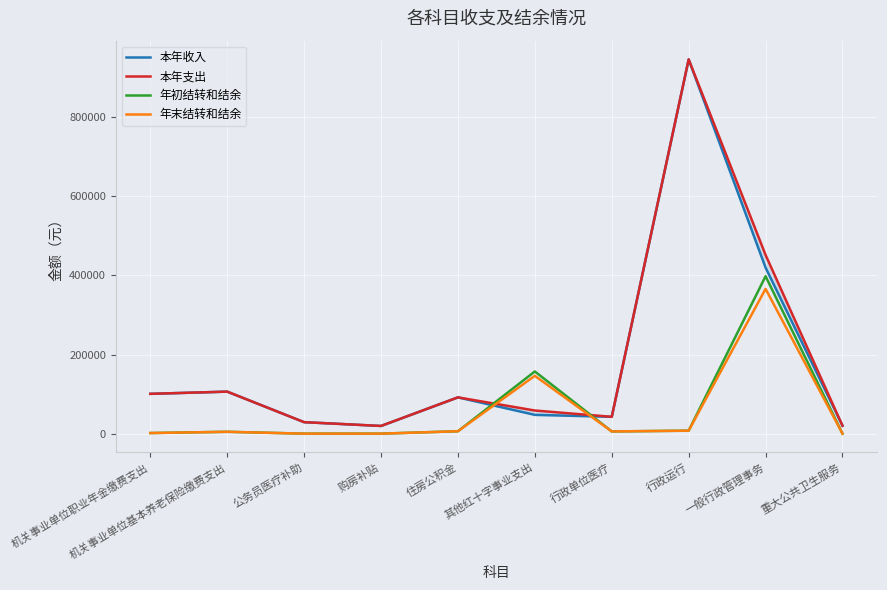

True or false: 年末结转和结余 has a value of 42878.4 at 其他红十字事业支出.

False